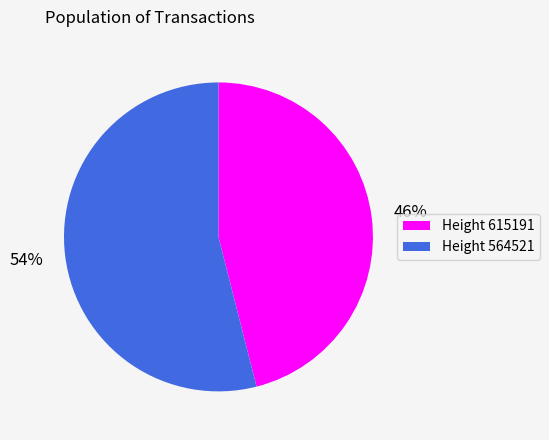

Combined, do Height 564521 and Height 615191 account for over 50%?

Yes